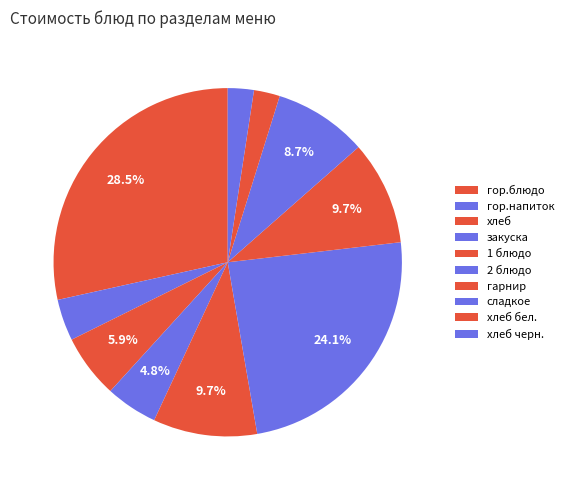

To the nearest percent, what is the difference between the largest and smallest slice percentages?

26%